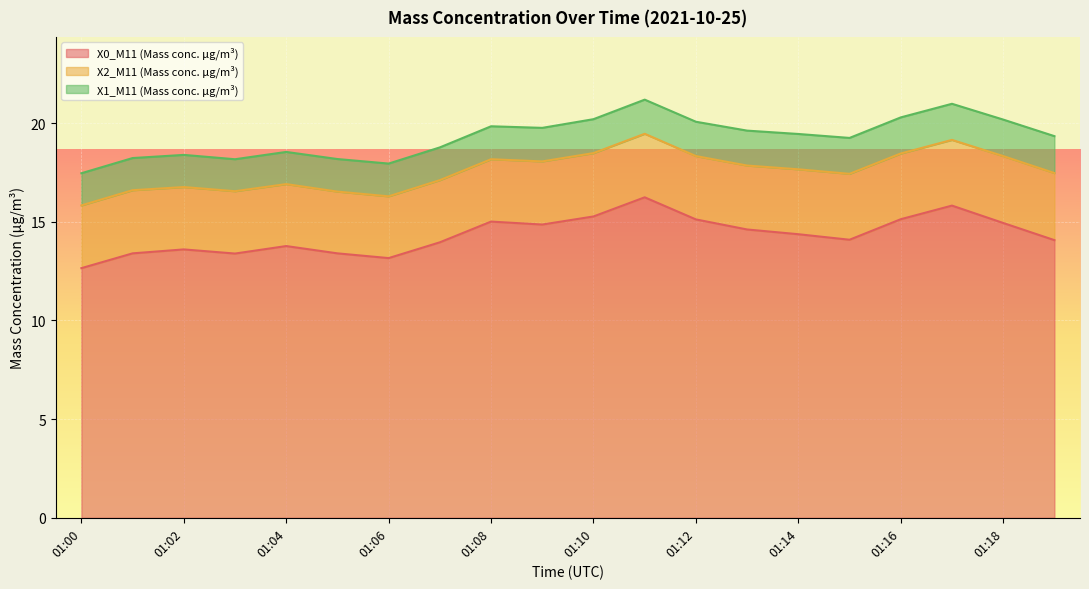

True or false: X1_M11 (Mass conc. μg/m³) has more than 1 points higher than both neighbors.

False